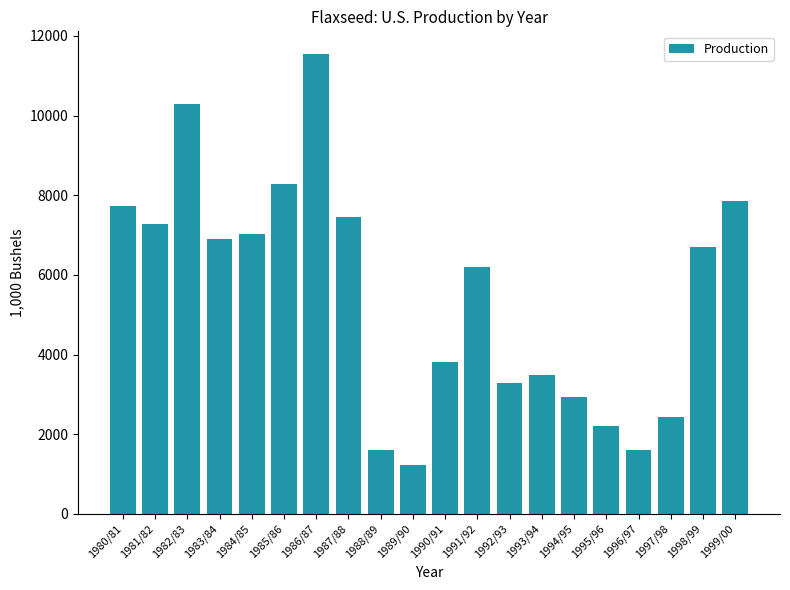

What is the label of the 3rd bar from the right?

1997/98